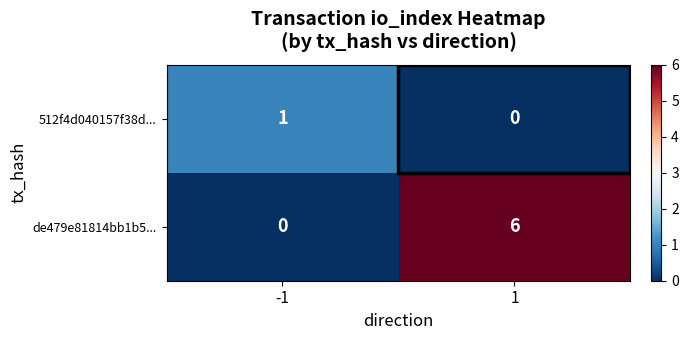

What is the maximum value for de479e81814bb1b5...?

6